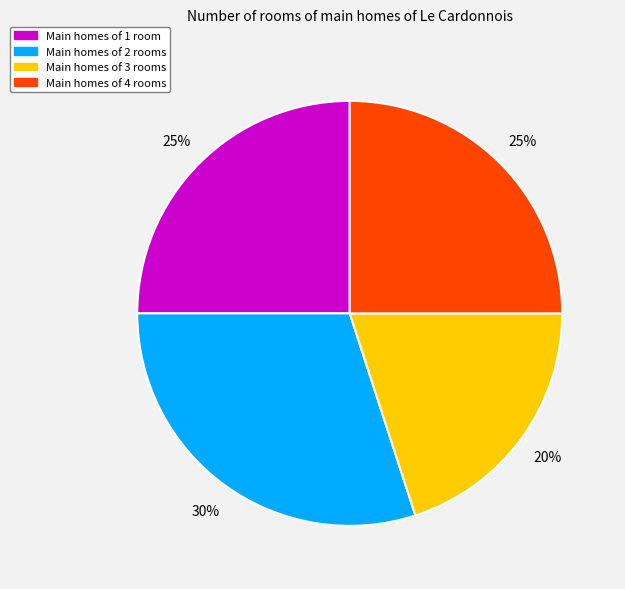

Count the number of slices in the pie.

4